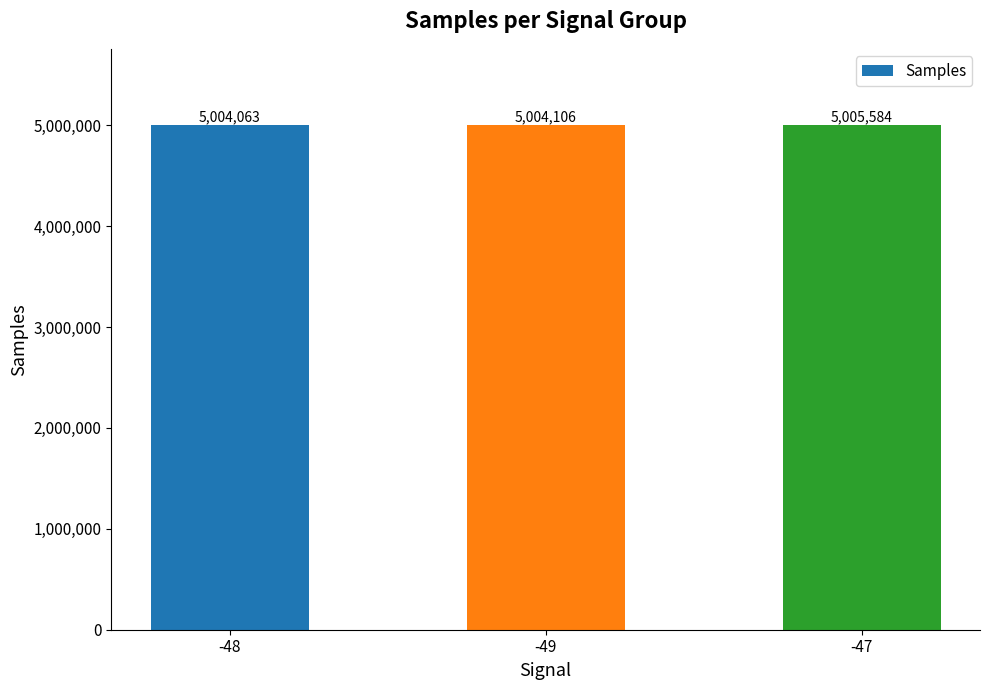

How many data points are less than 5004106?

1